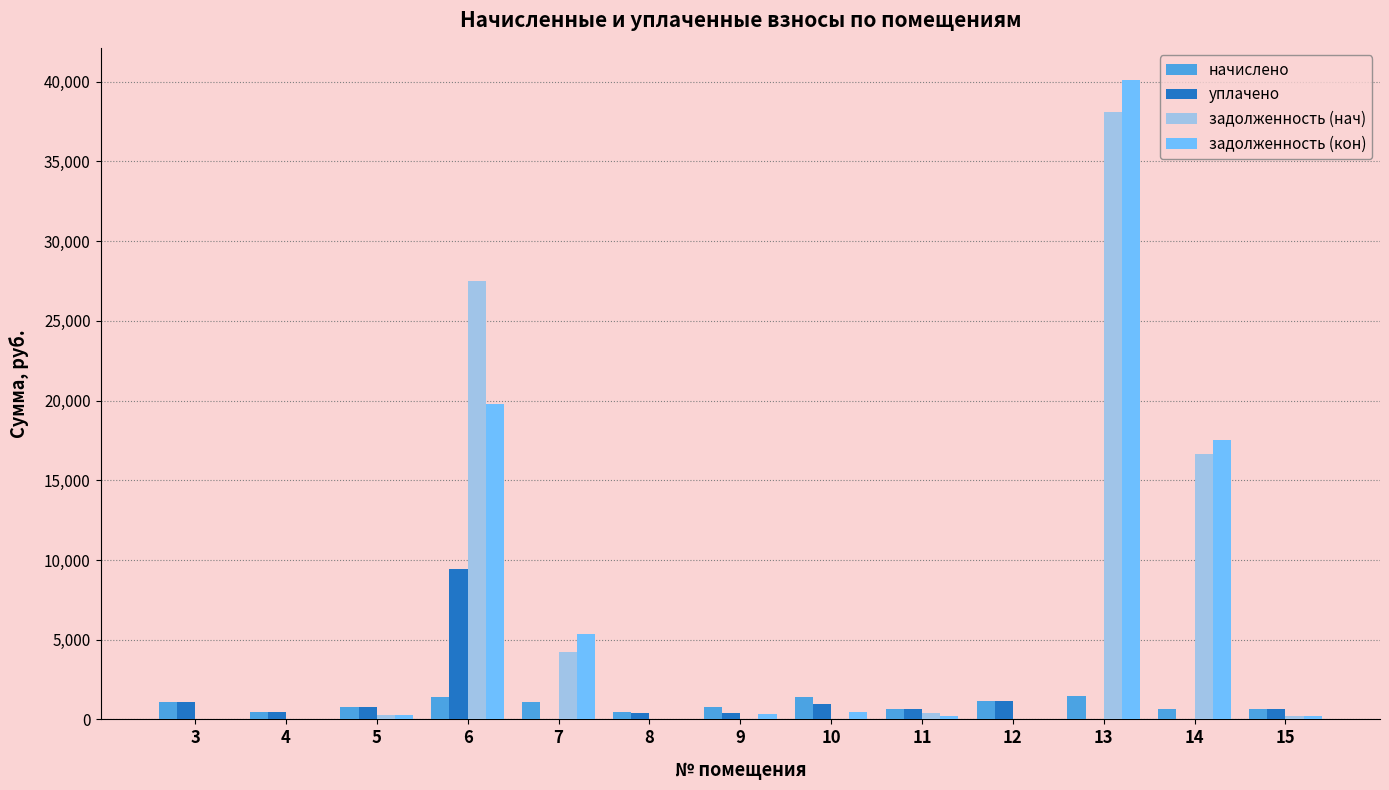

At which category is the sum across all series the highest?

13